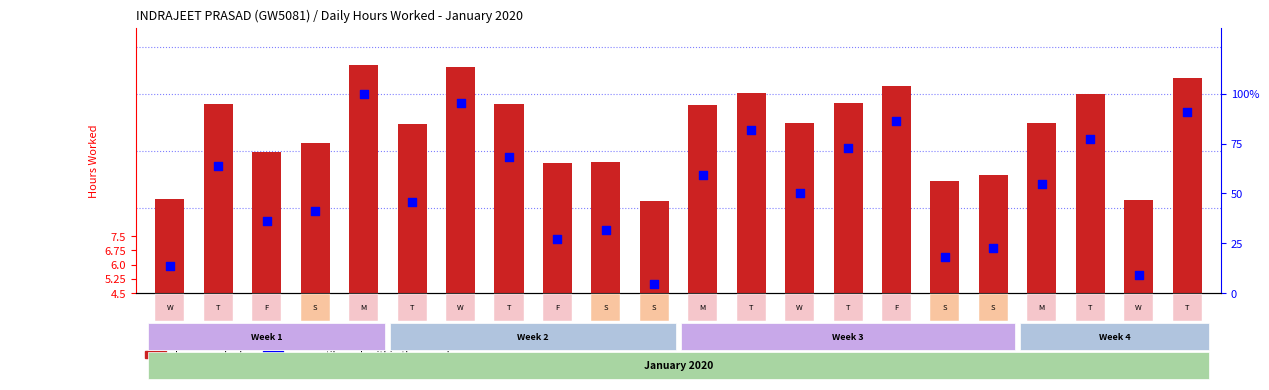

Which series has the largest total across all categories?

percentile rank within the sample